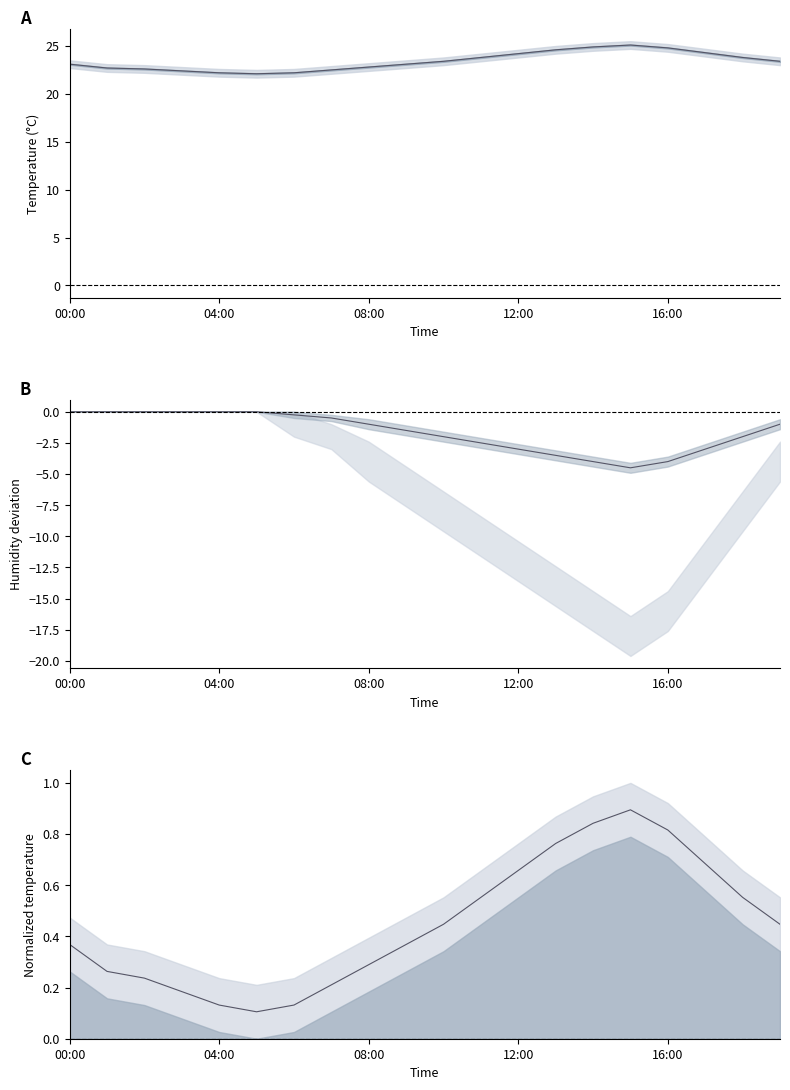

Which label corresponds to the largest value in the chart?

15